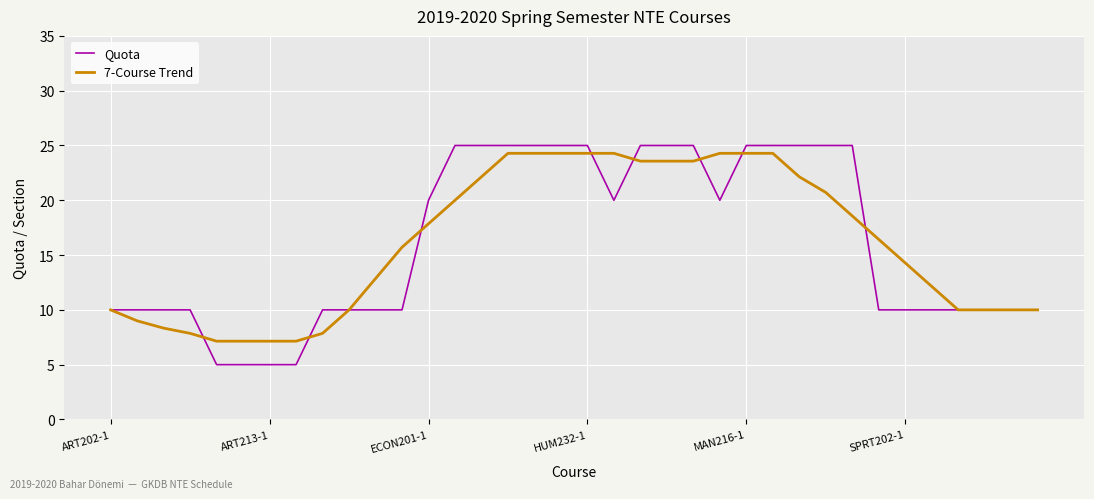

What is the lowest value of the 7-Course Trend series?

7.1